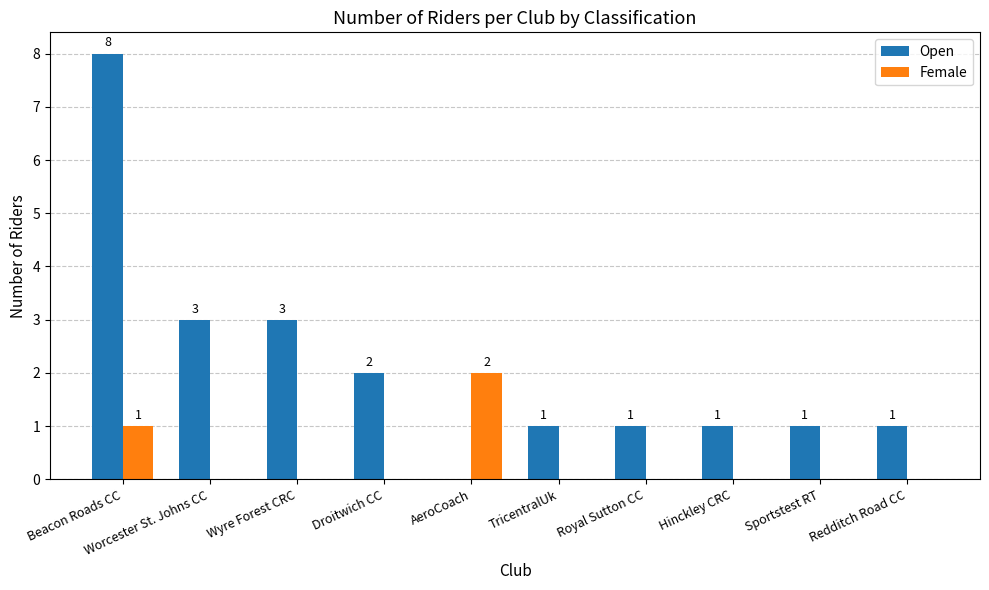

Which label corresponds to the largest value in the chart?

Beacon Roads CC